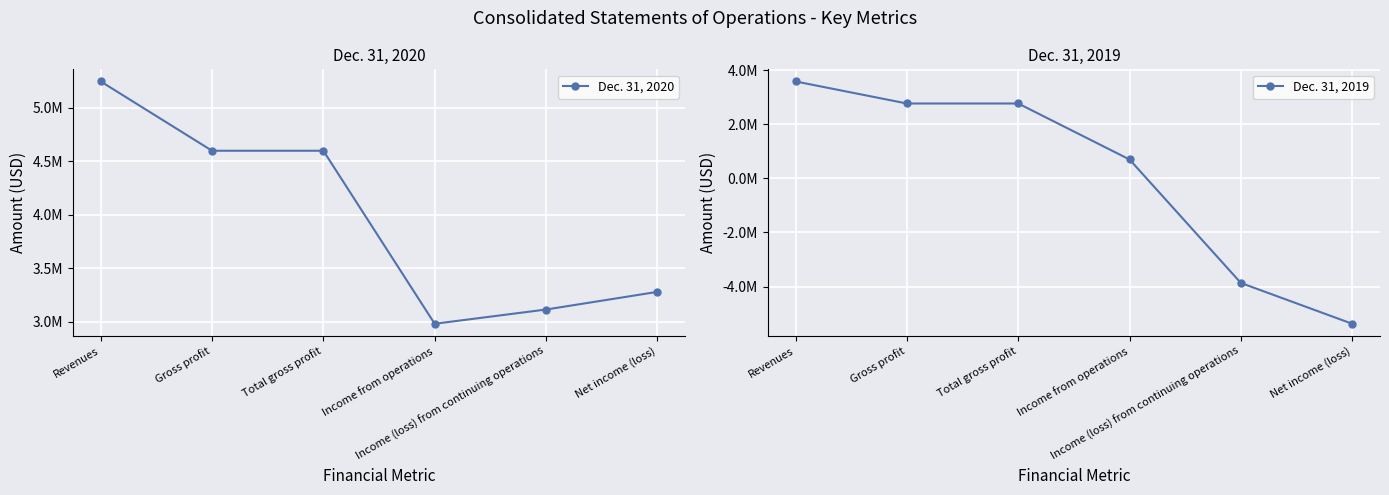

The value of Dec. 31, 2019 at Gross profit is 2773786. True or false?

True